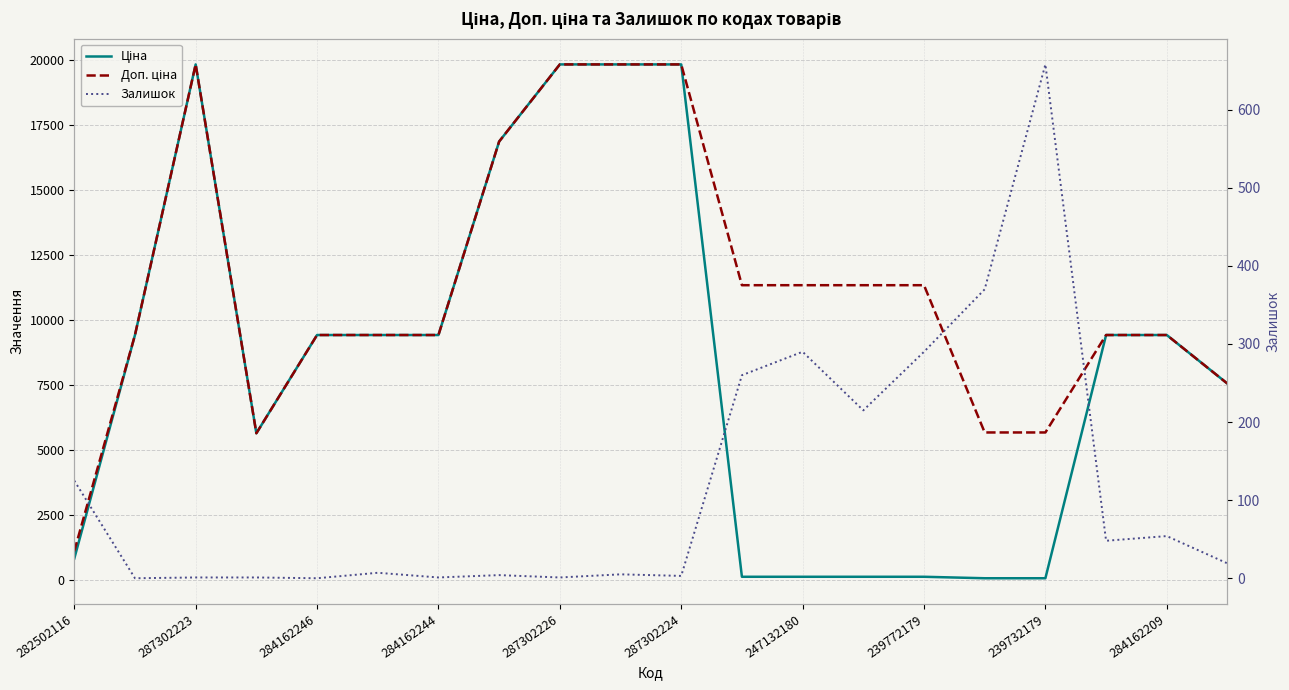

Between 287302223 and 11, which series saw the biggest shift?

Ціна